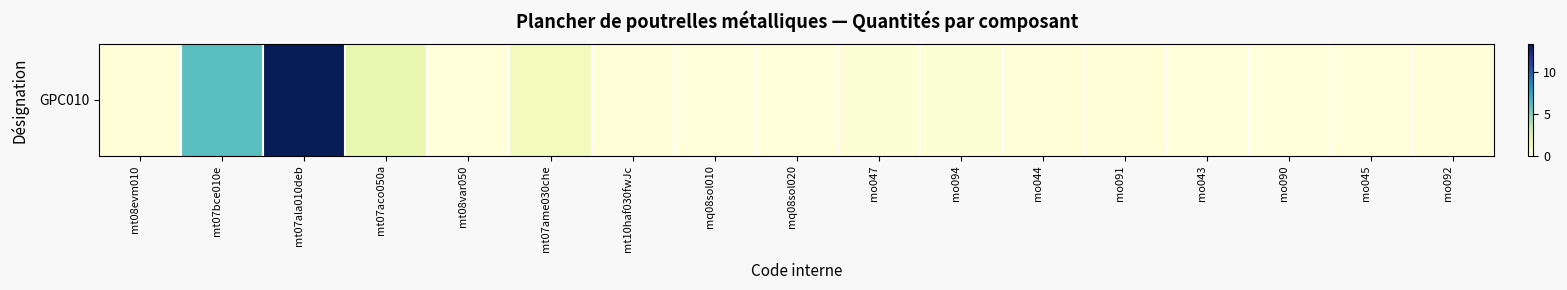

Where is the data nearest to the value 6?

mt07bce010e